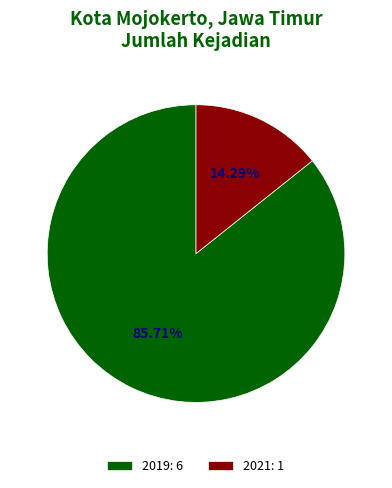

Approximately how many times larger is the value at 2021 compared to 2019?

0.2